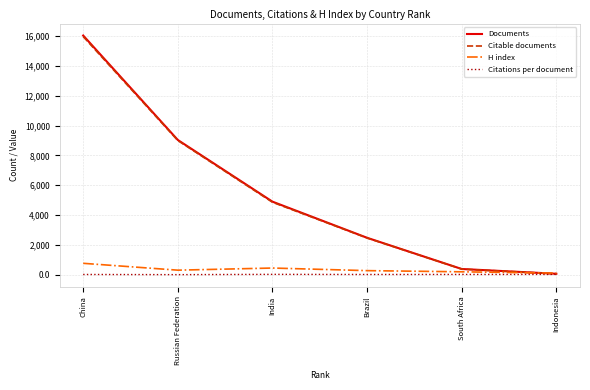

At which label is Citable documents closest to 8020?

Russian Federation